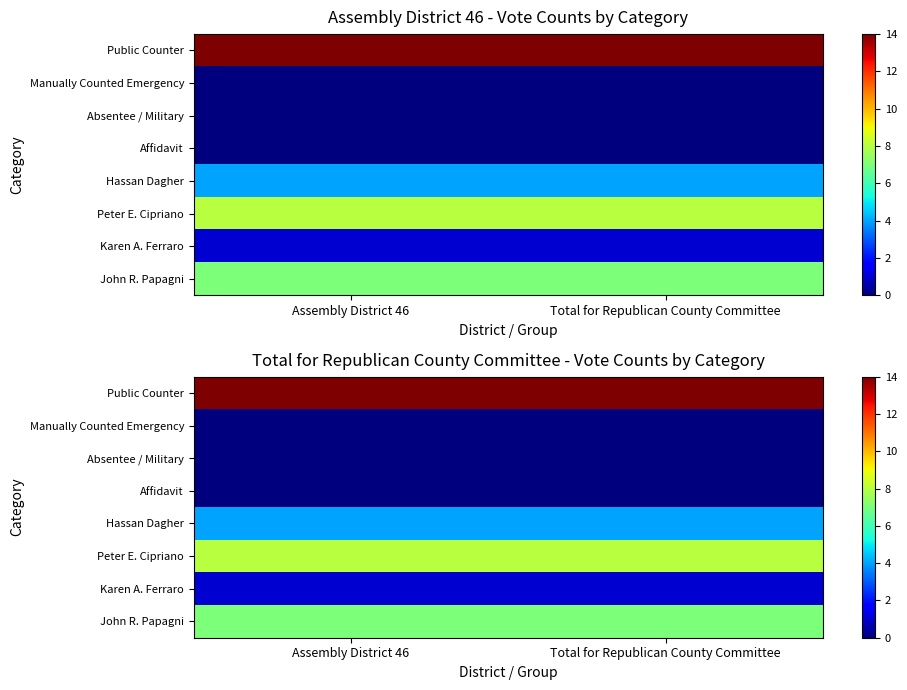

The value of Absentee / Military at Assembly District 46 is 0. True or false?

True